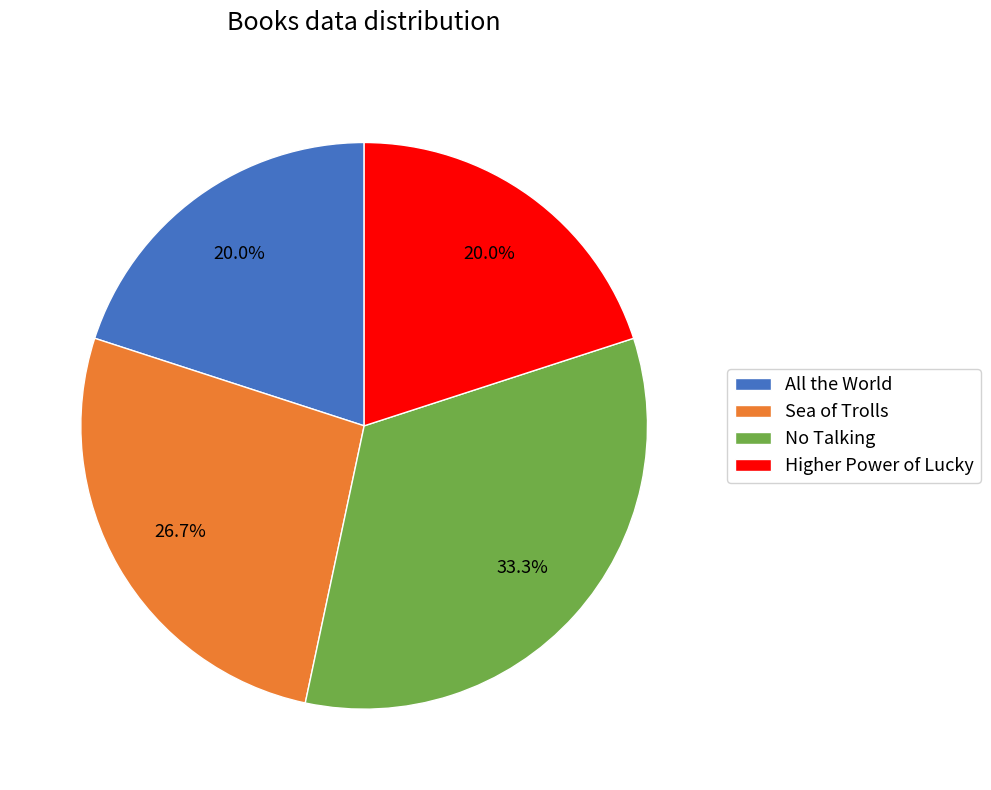

To the nearest percent, what is the combined percentage of Higher Power of Lucky and Sea of Trolls?

47%